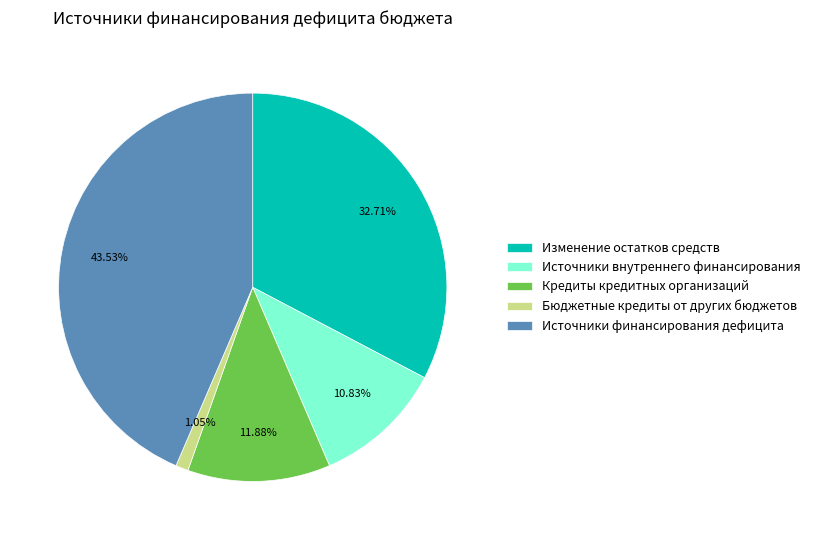

Is there any slice that represents more than half of the pie?

No